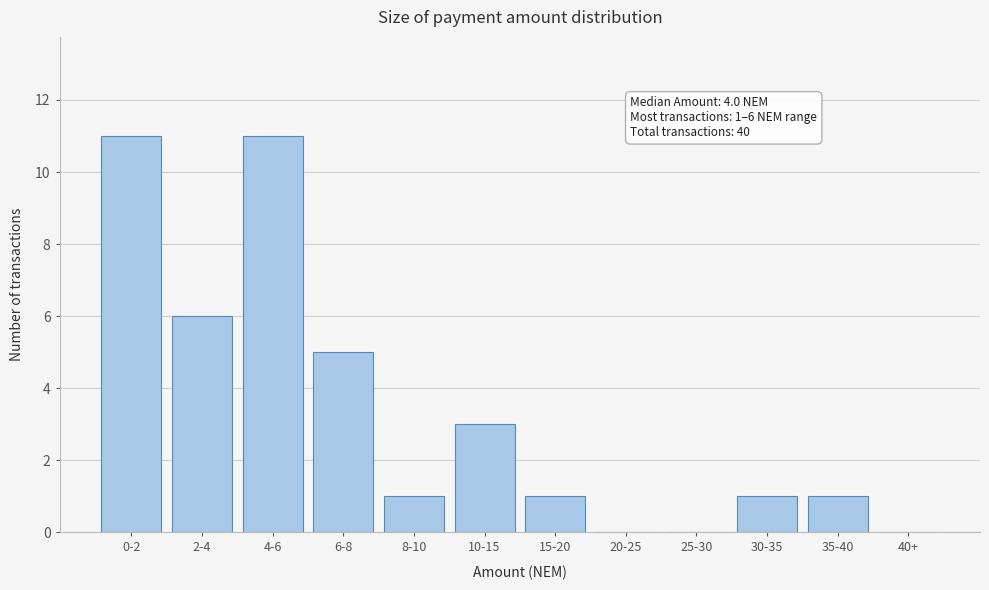

Reading left to right, what are all the values shown in this chart?

0-2=11	2-4=6	4-6=11	6-8=5	8-10=1	10-15=3	15-20=1	20-25=0	25-30=0	30-35=1	35-40=1	40+=0